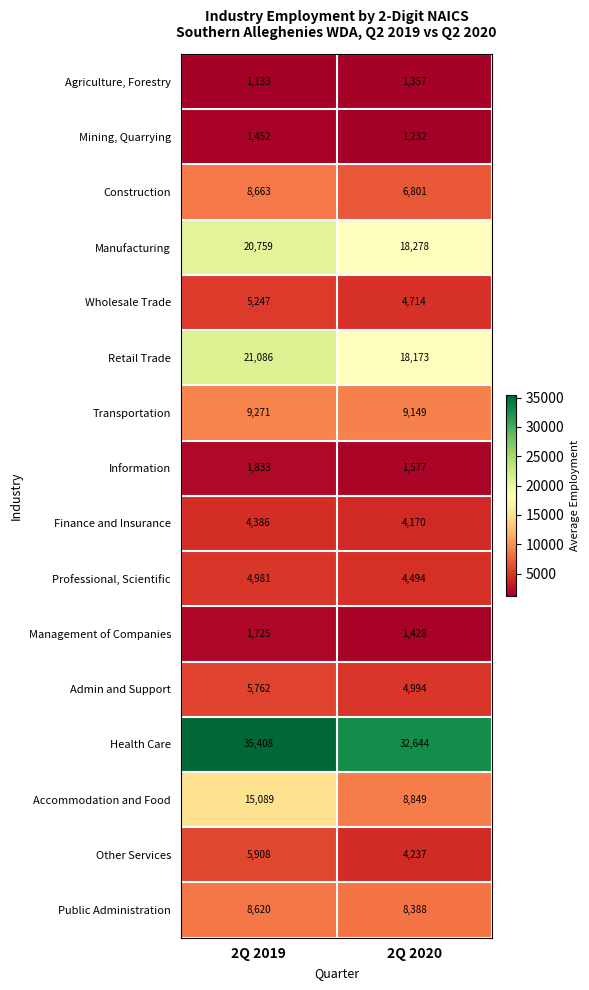

Which series changed the most between 2Q 2019 and 2Q 2020?

Accommodation and Food